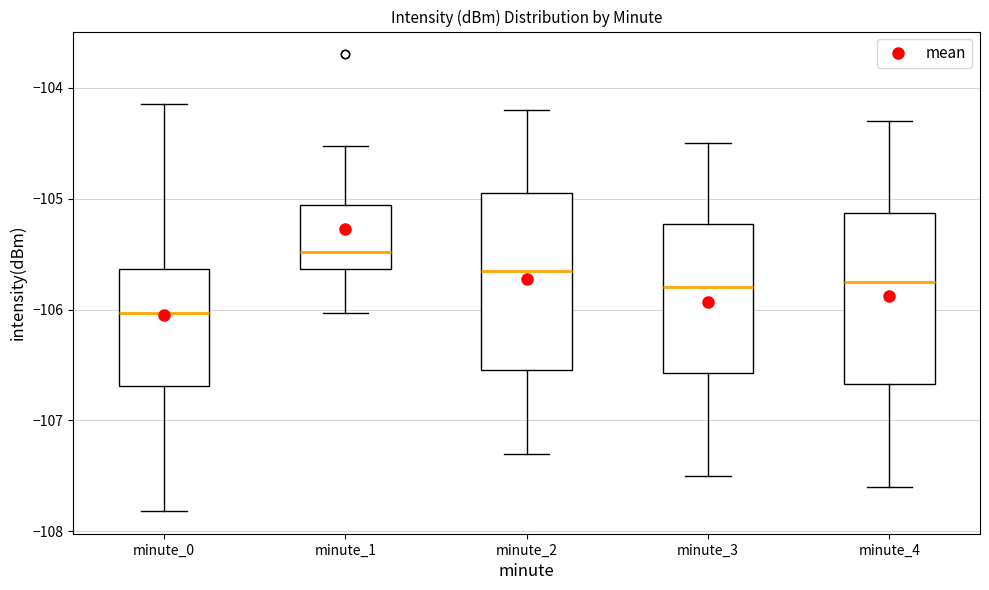

Which box has the lowest median line?

minute_0